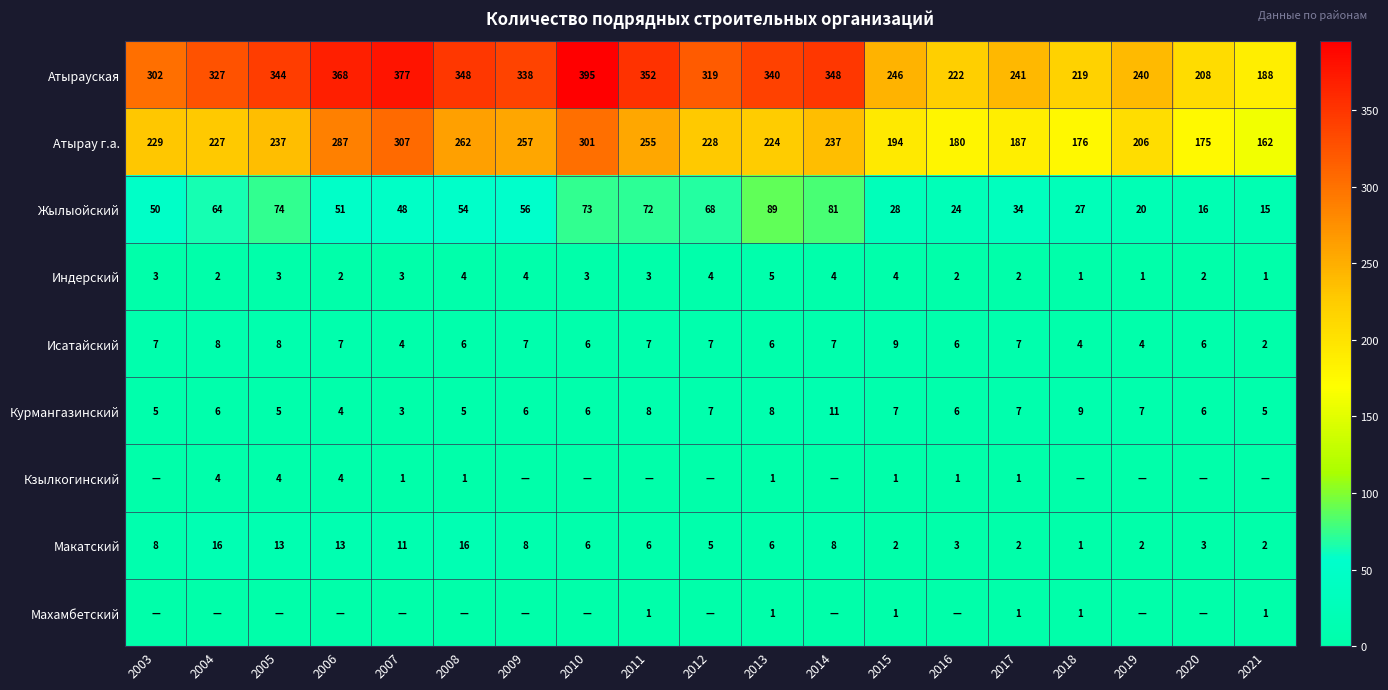

Between 2004 and 2020, which is larger?

2004